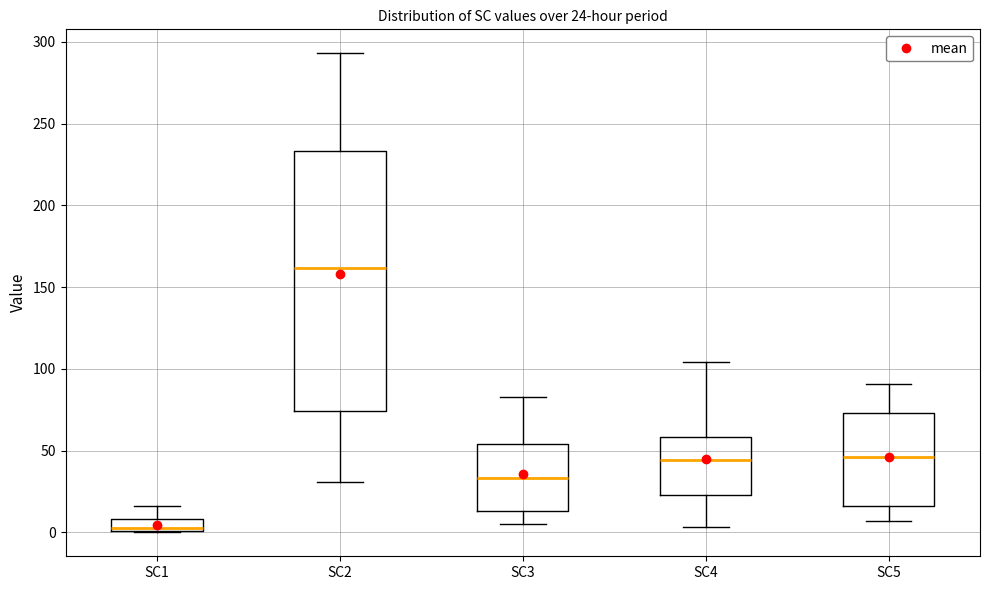

Which box has the highest median line?

SC2